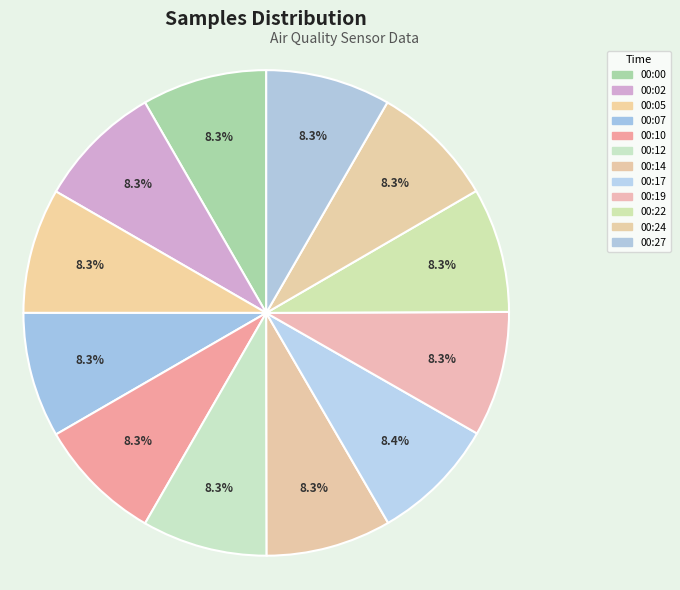

What percentage is the 00:00 slice, to the nearest percent?

8%